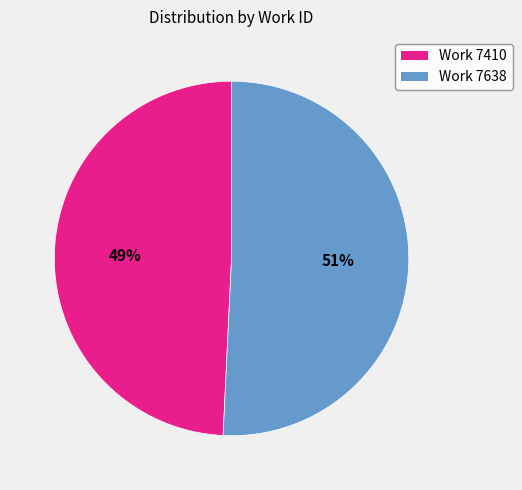

Rank the categories by value from lowest to highest.

Work 7410, Work 7638